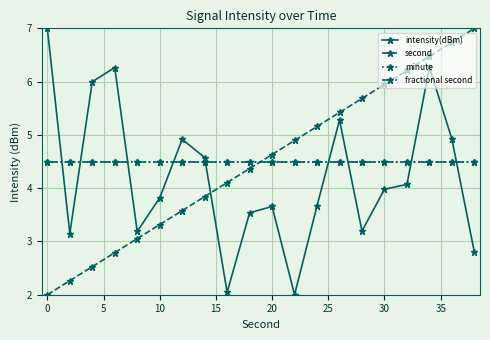

Is this an area chart (filled region under the line)?

No